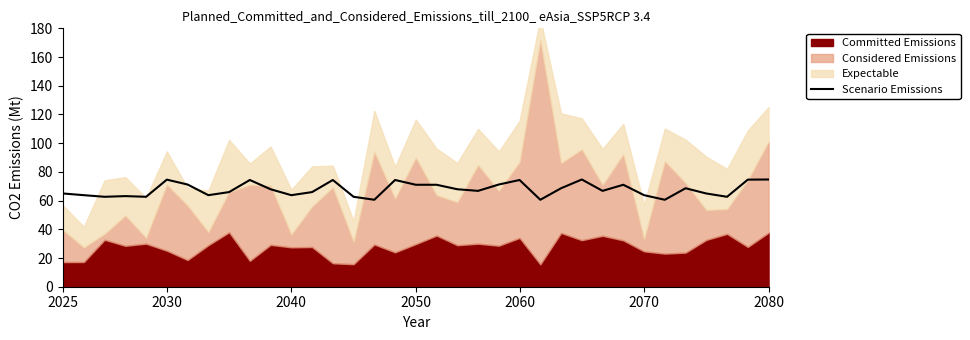

Between 33 and 17, which is larger?

33